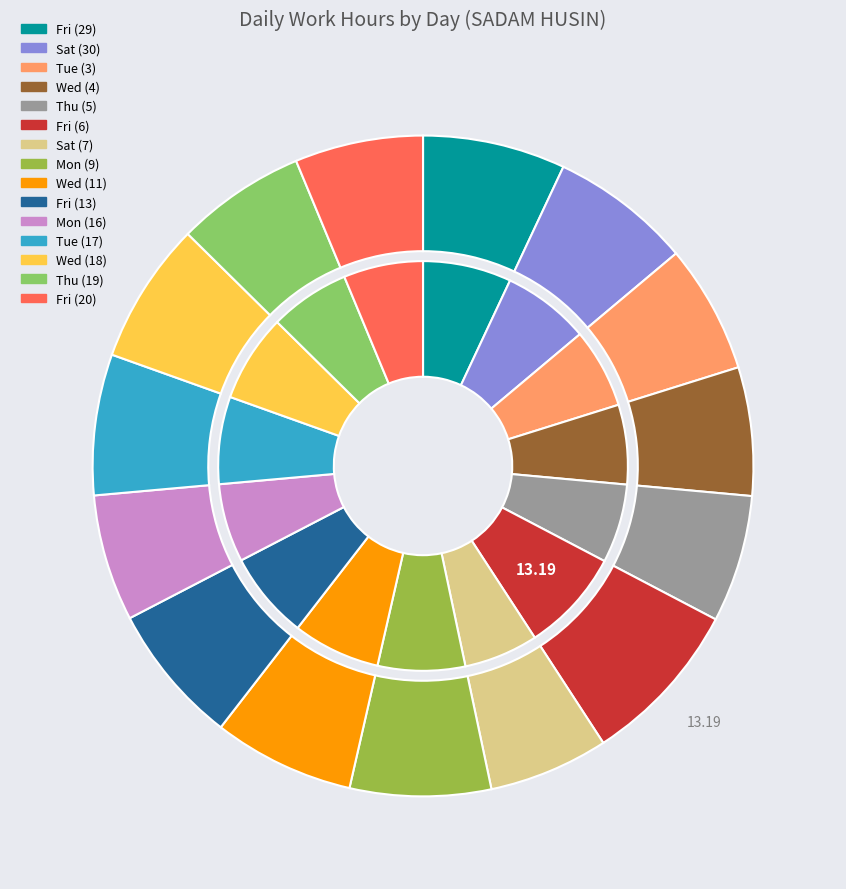

The Fri (6) slice represents 20% of the pie. True or false?

False